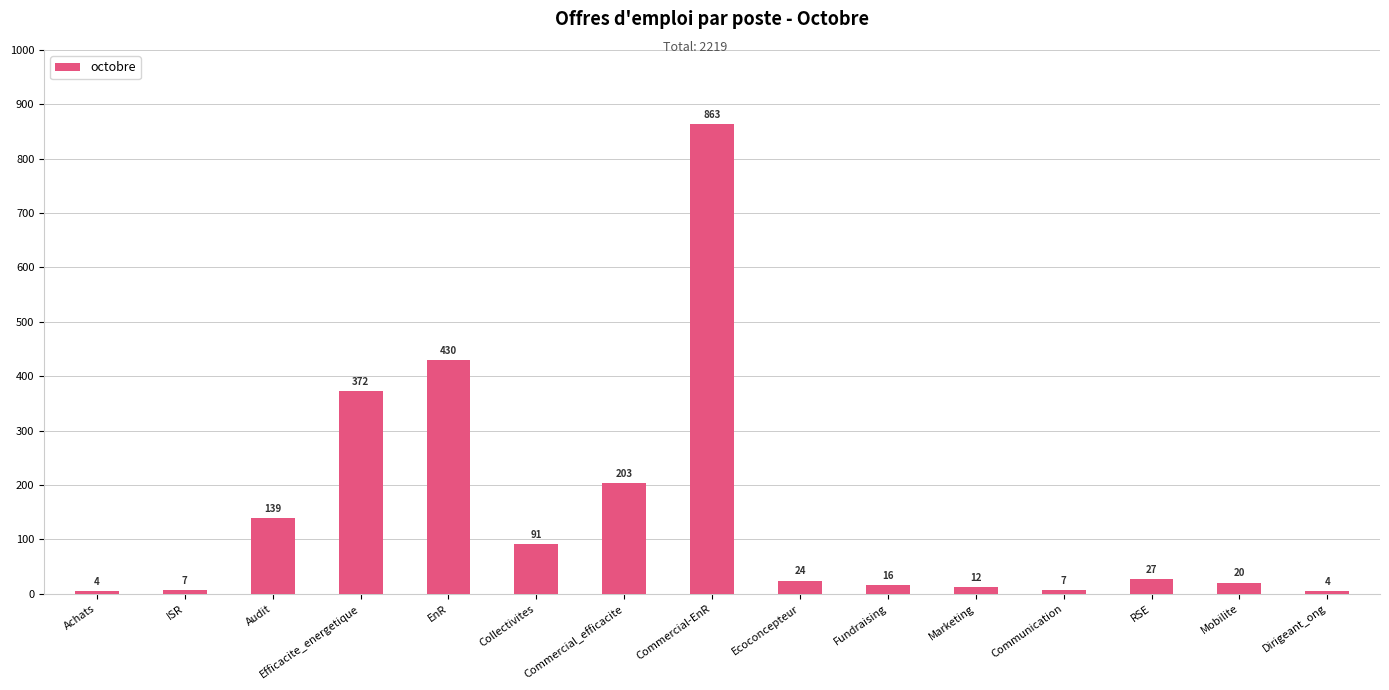

What is the average value?

148